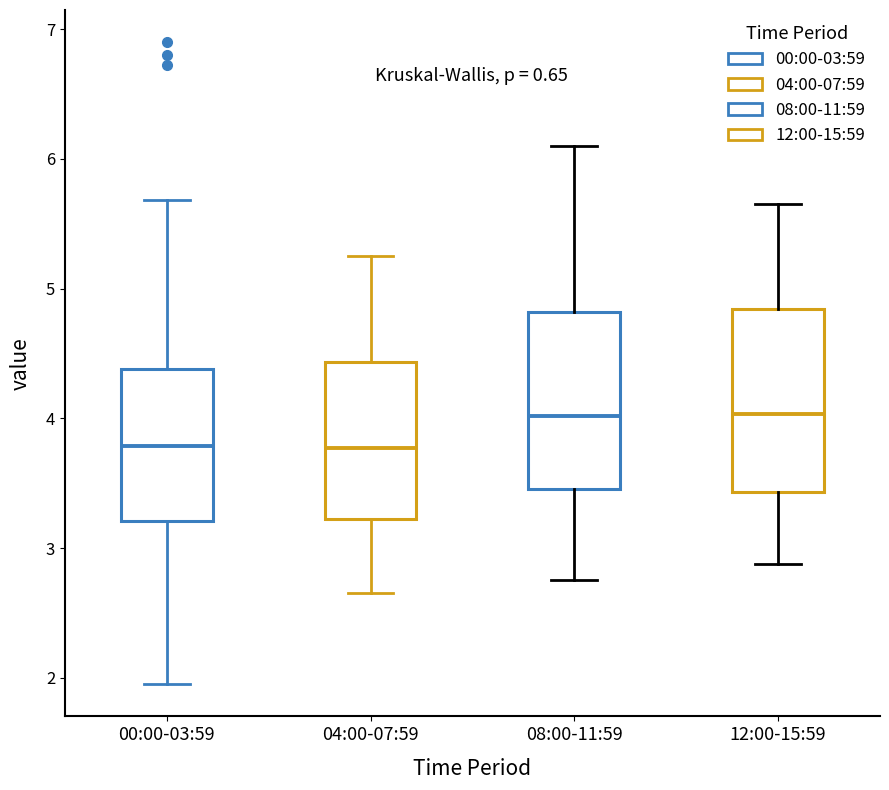

Reading left to right, read every box against the y-axis: the position of its median line, the range the box covers, and the ends of its whiskers. The values are not printed on the chart, so give them approximately, as read against the axis.

00:00-03:59: median 3.8, box 3.2 to 4.4, whiskers 2.0 to 5.7
04:00-07:59: median 3.8, box 3.2 to 4.4, whiskers 2.7 to 5.3
08:00-11:59: median 4.0, box 3.5 to 4.8, whiskers 2.8 to 6.1
12:00-15:59: median 4.0, box 3.4 to 4.8, whiskers 2.9 to 5.7